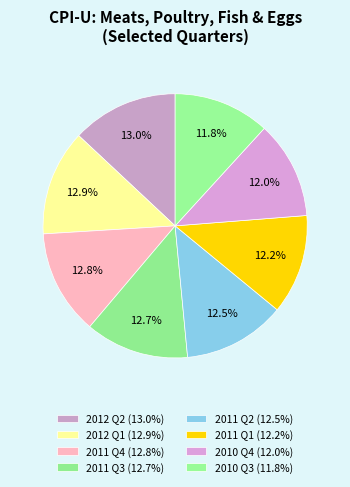

Count the number of slices in the pie.

8